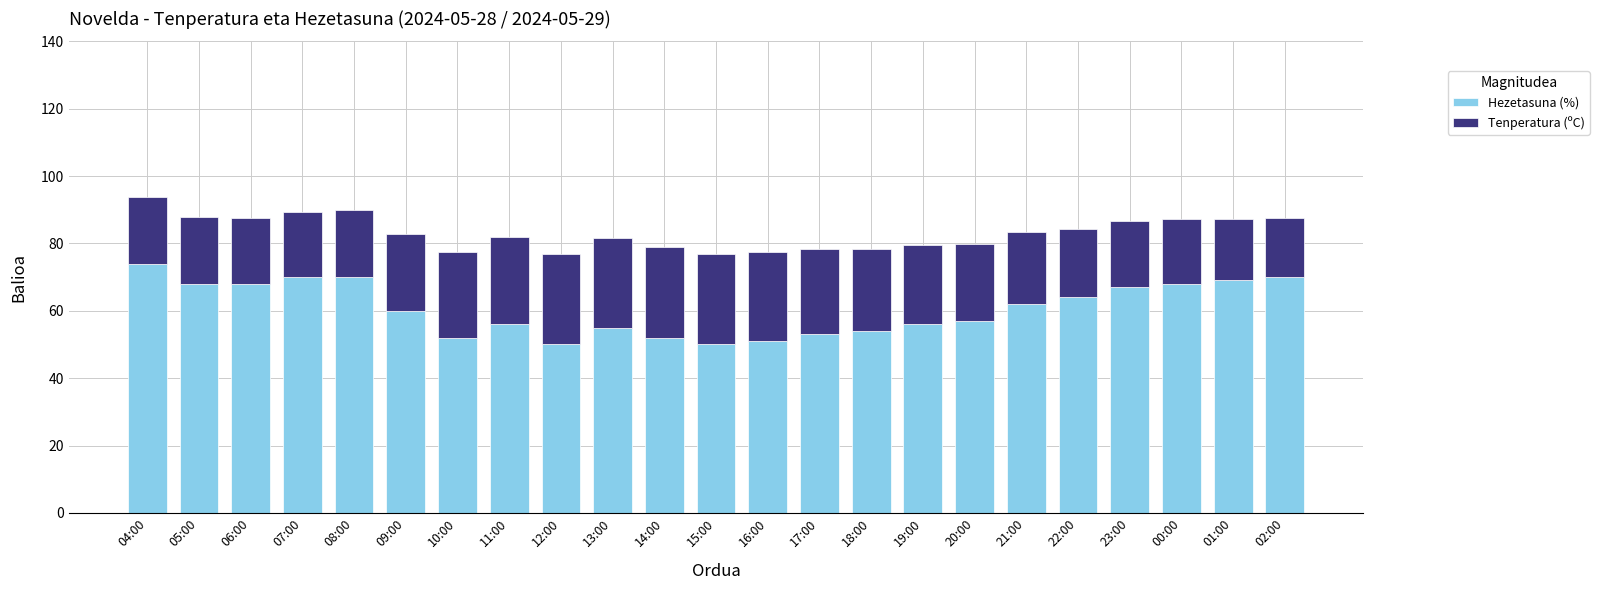

What is the average value of the Hezetasuna (%) series?

60.7